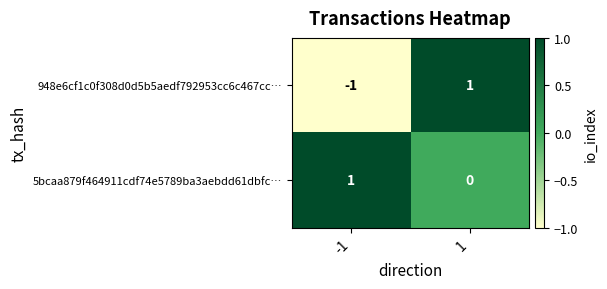

The 5bcaa879f464911cdf74e5789ba3aebdd61dbfc… series shows 0 at 1. True or false?

True